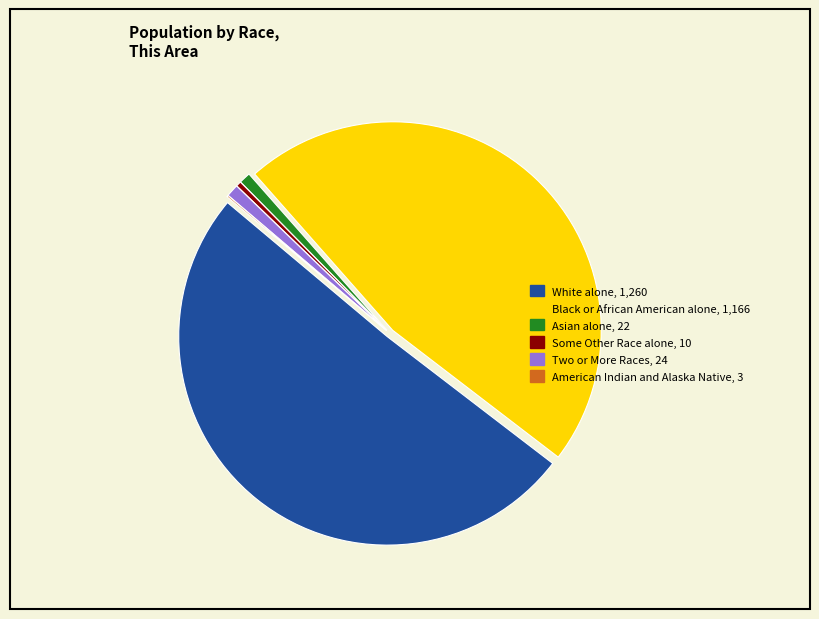

Is it true that Two or More Races, 24 is 1% of the pie?

True